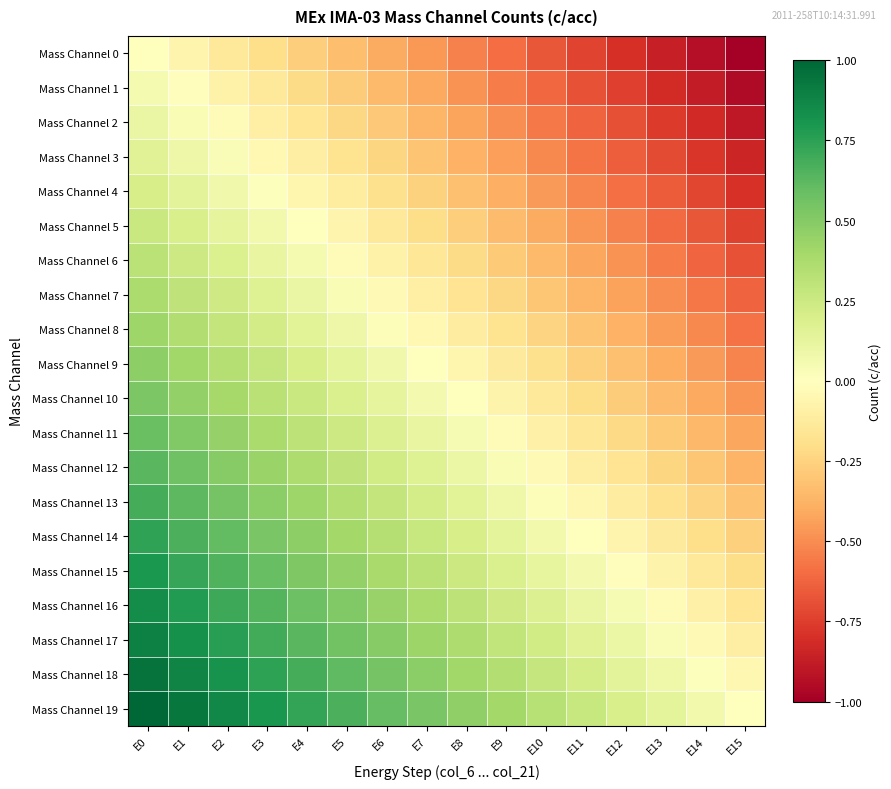

At how many categories does at least one series exceed 0?

15